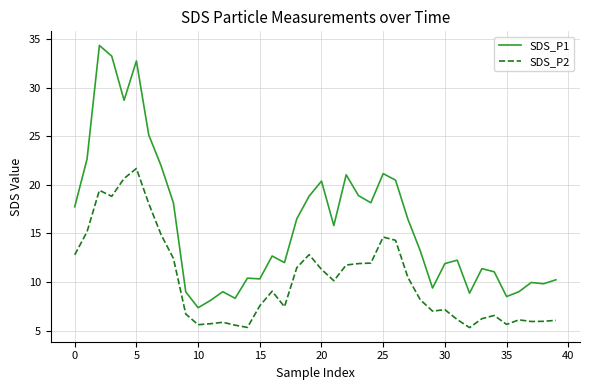

List the series in order of their peak value, highest first.

SDS_P1, SDS_P2